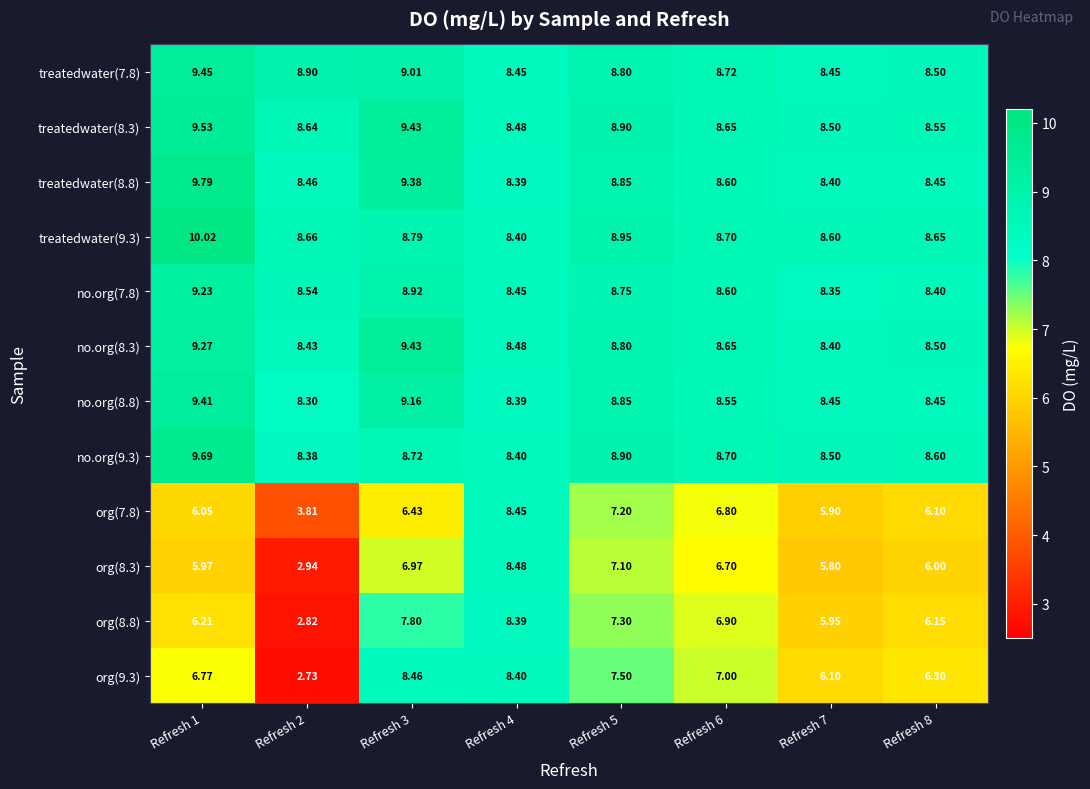

At which category does the chart reach its minimum across all series?

Refresh 2